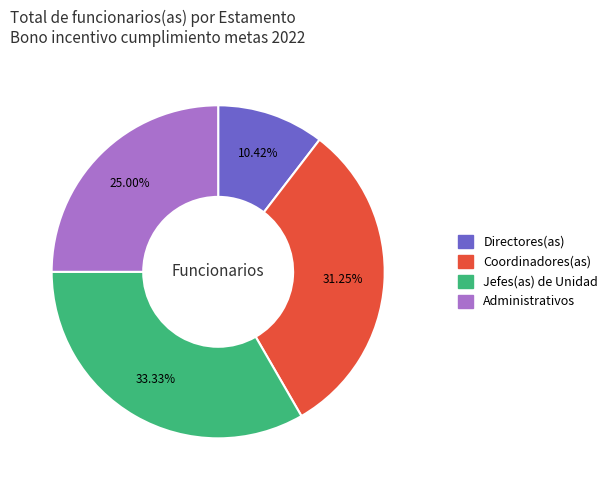

To the nearest percent, what is the difference between the Jefes(as) de Unidad and Coordinadores(as) slice percentages?

2%